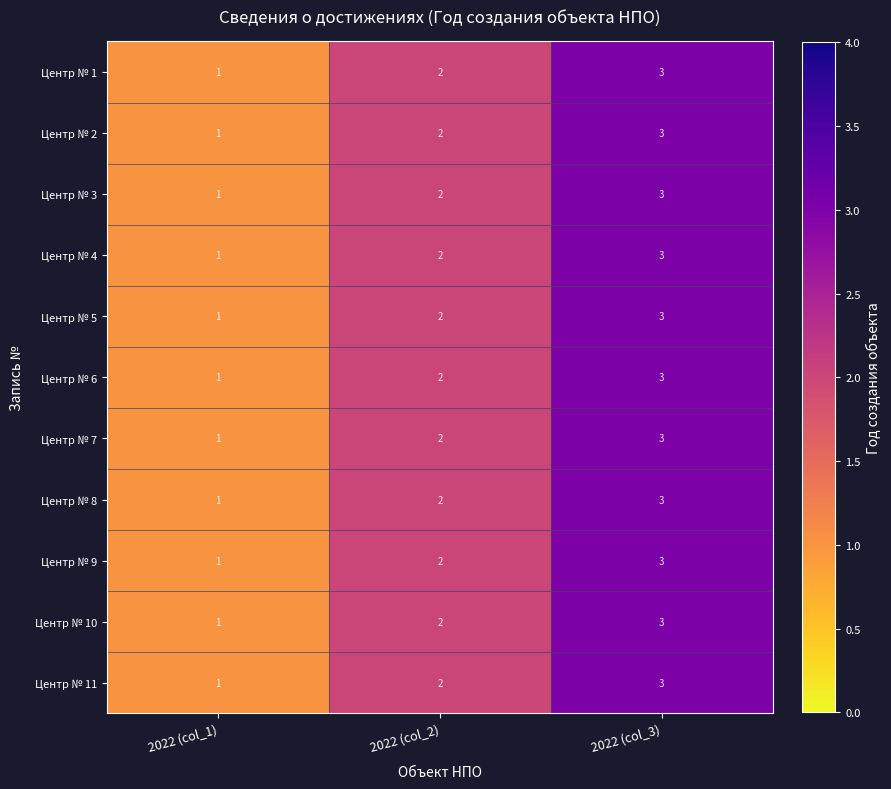

Which category has the lowest value across all series?

2022 (col_1)